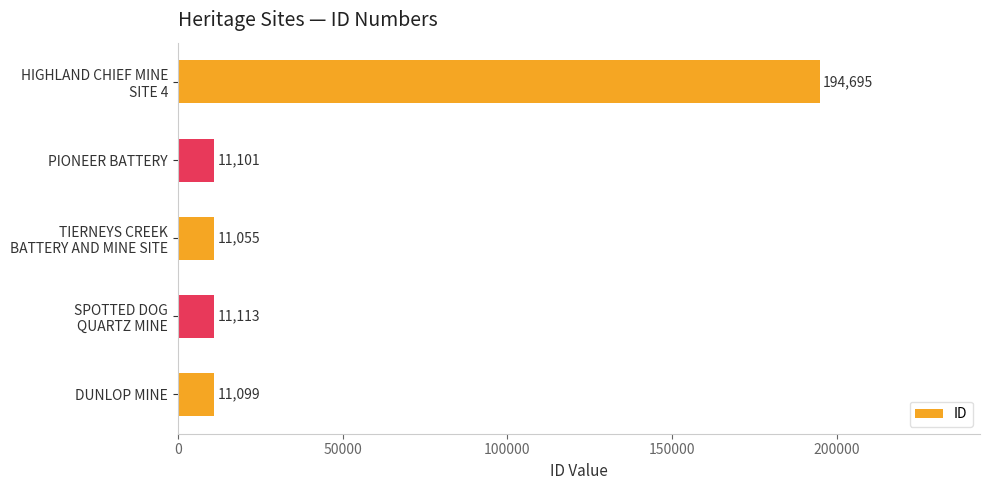

Reading top to bottom, transcribe all the data shown in this chart.

194695	11101	11055	11113	11099